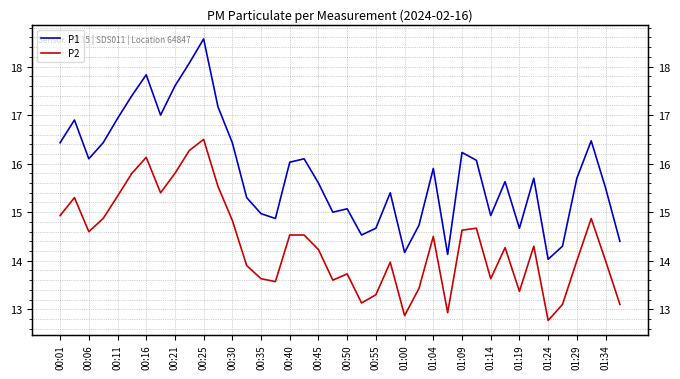

Is the value of P2 at 01:14 greater than the value of P1 at 36?

No